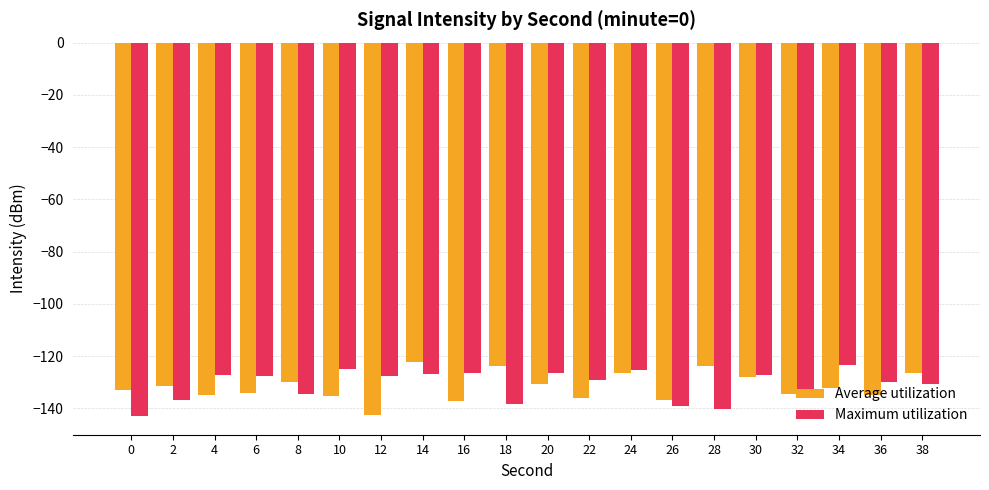

What is the difference between the highest and lowest values at 16?

10.8